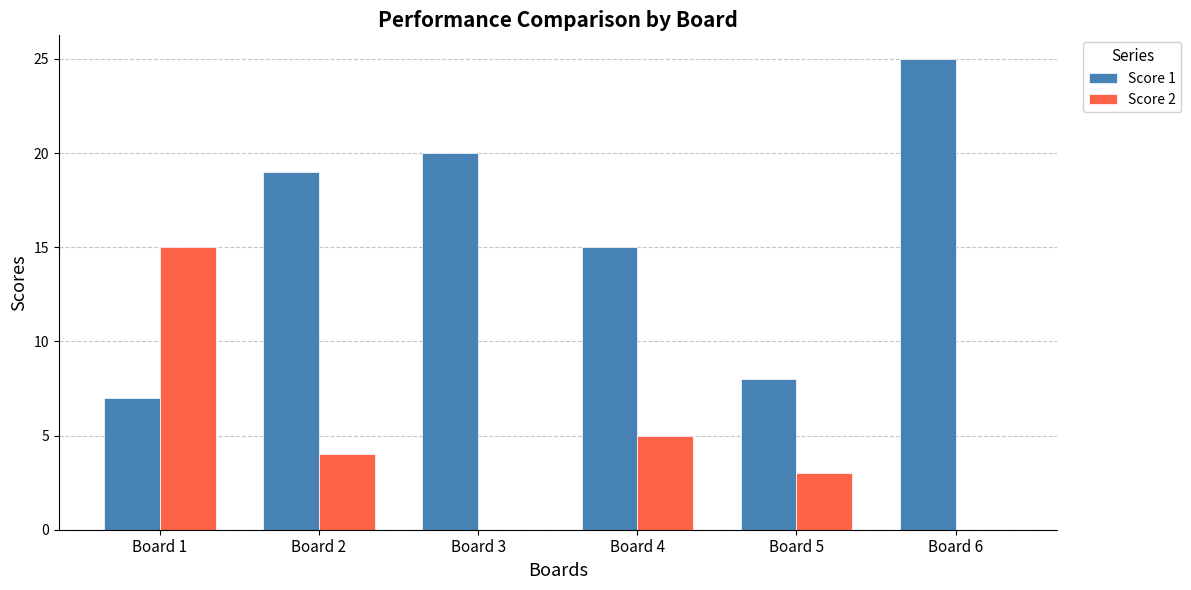

Which series changed the most between Board 4 and Board 6?

Score 1